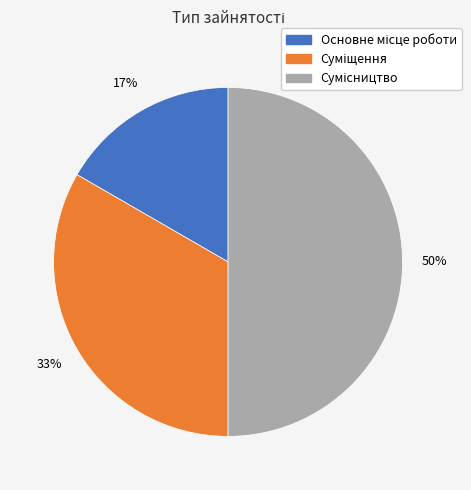

How many segments does this pie chart have?

3